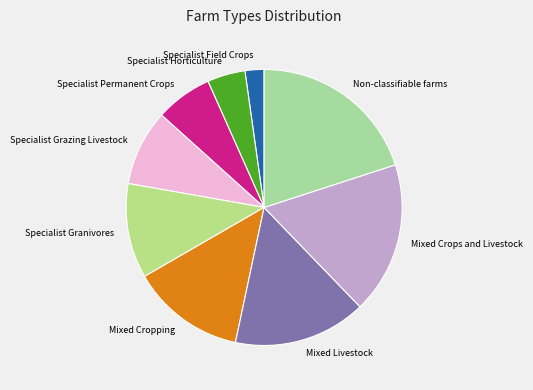

The Mixed Cropping slice represents 13% of the pie. True or false?

True